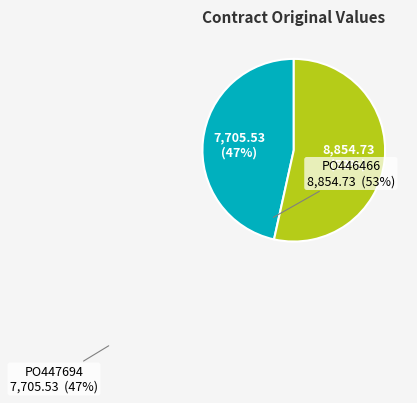

What is the largest slice in the pie chart?

PO446466